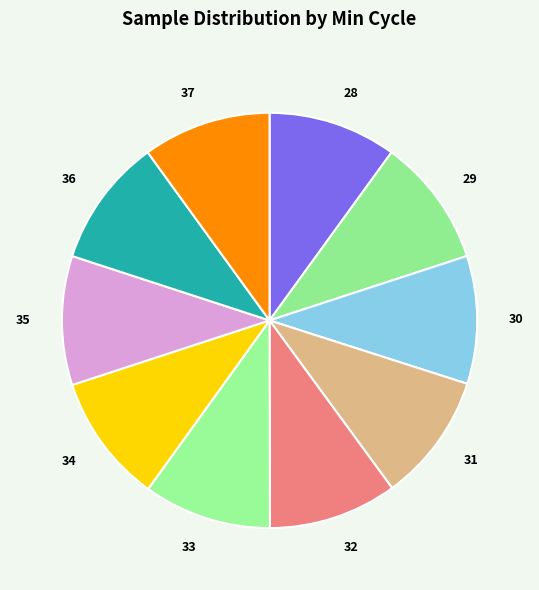

Is the sum of 36 and 34 greater than half?

No